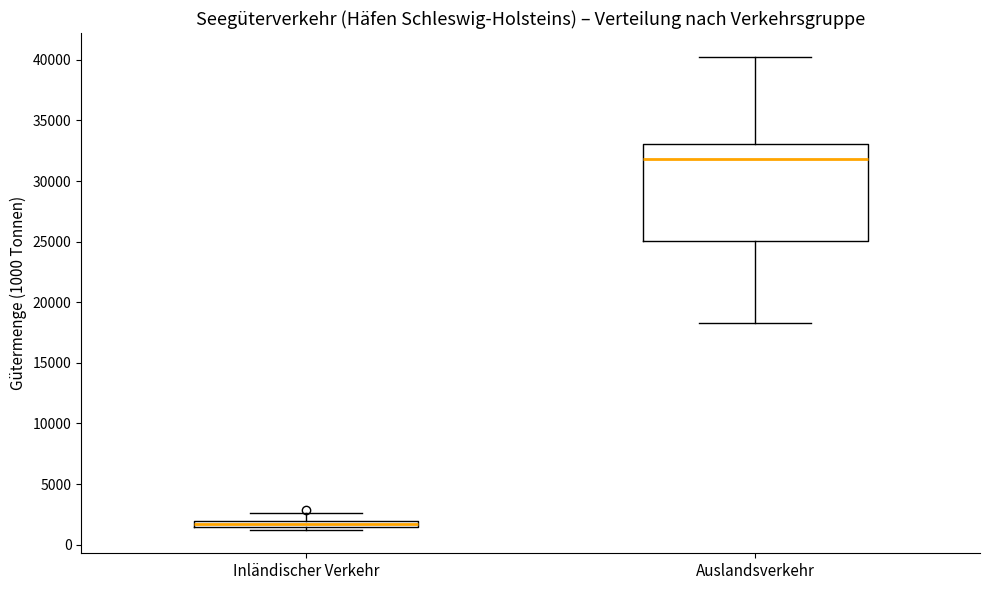

Where does the lower whisker of the box for Auslandsverkehr end on the y-axis? The values are not printed on the chart, so give them approximately, as read against the axis.

18000